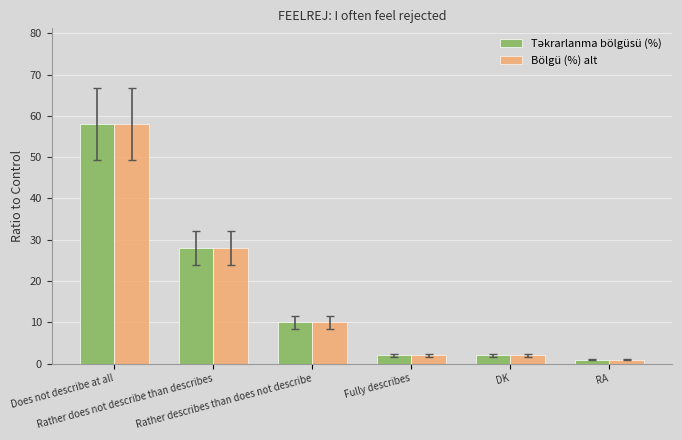

What is the difference between the maximum and minimum values in the Bölgü (%) alt series?

57